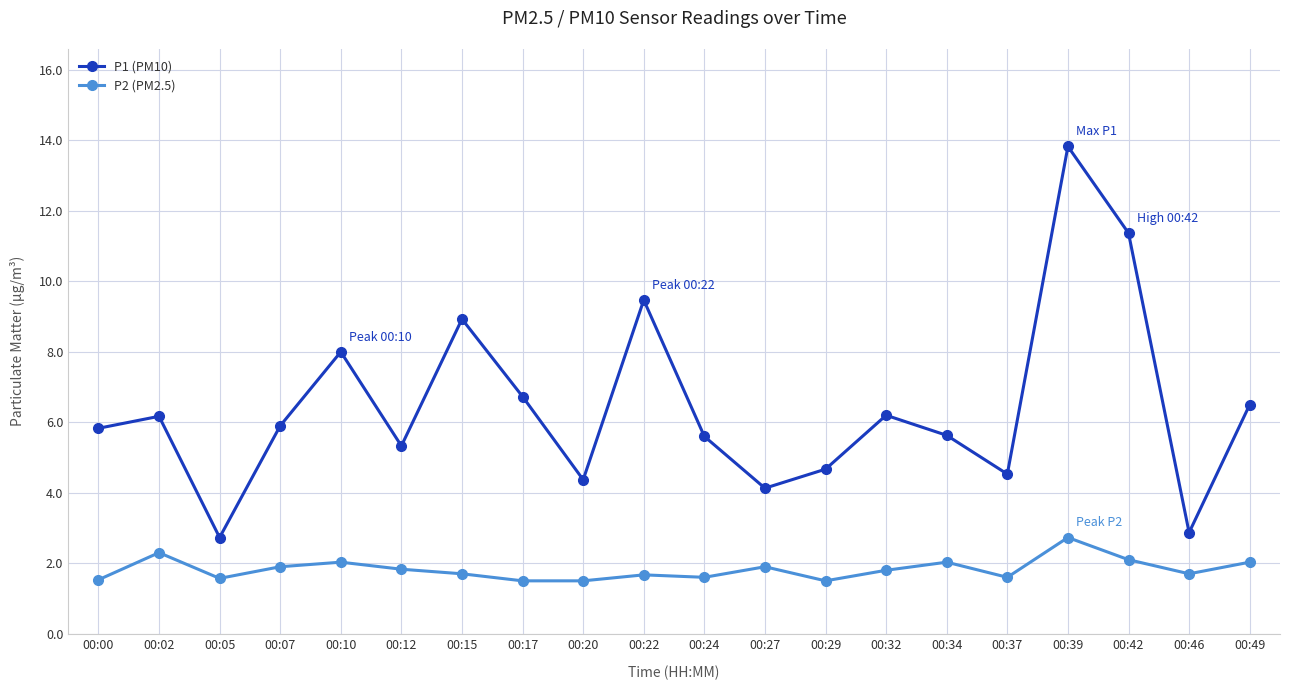

Where is the first local minimum for P1 (PM10)?

00:05